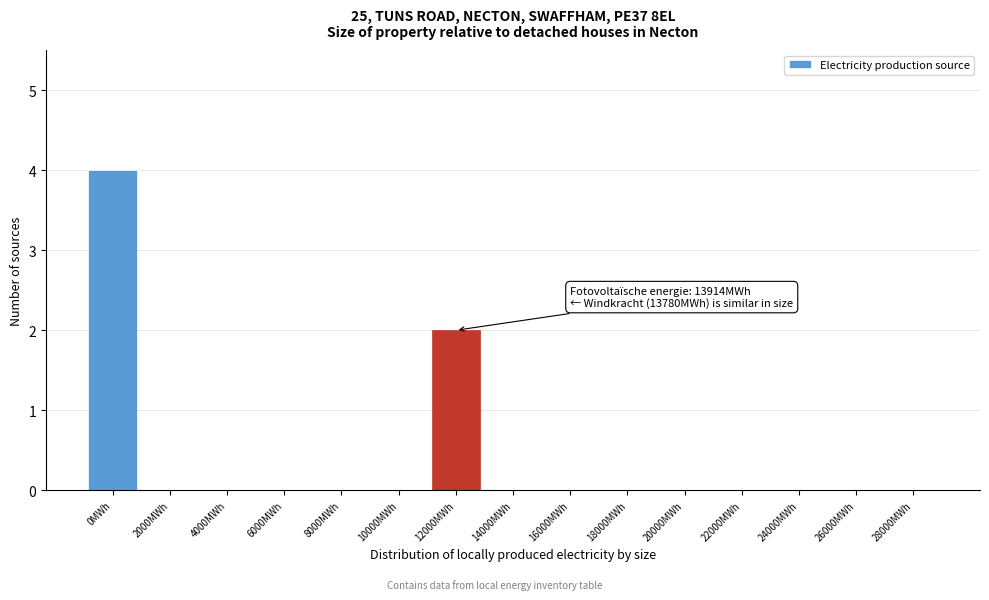

Reading right to left, what are all the values shown in this chart?

28000MWh=0	26000MWh=0	24000MWh=0	22000MWh=0	20000MWh=0	18000MWh=0	16000MWh=0	14000MWh=0	12000MWh=2	10000MWh=0	8000MWh=0	6000MWh=0	4000MWh=0	2000MWh=0	0MWh=4